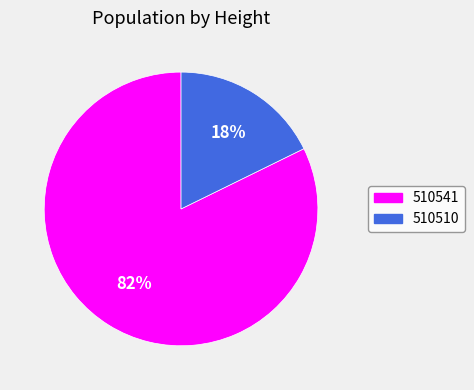

Do 510510 and 510541 together represent more than half of the pie?

Yes